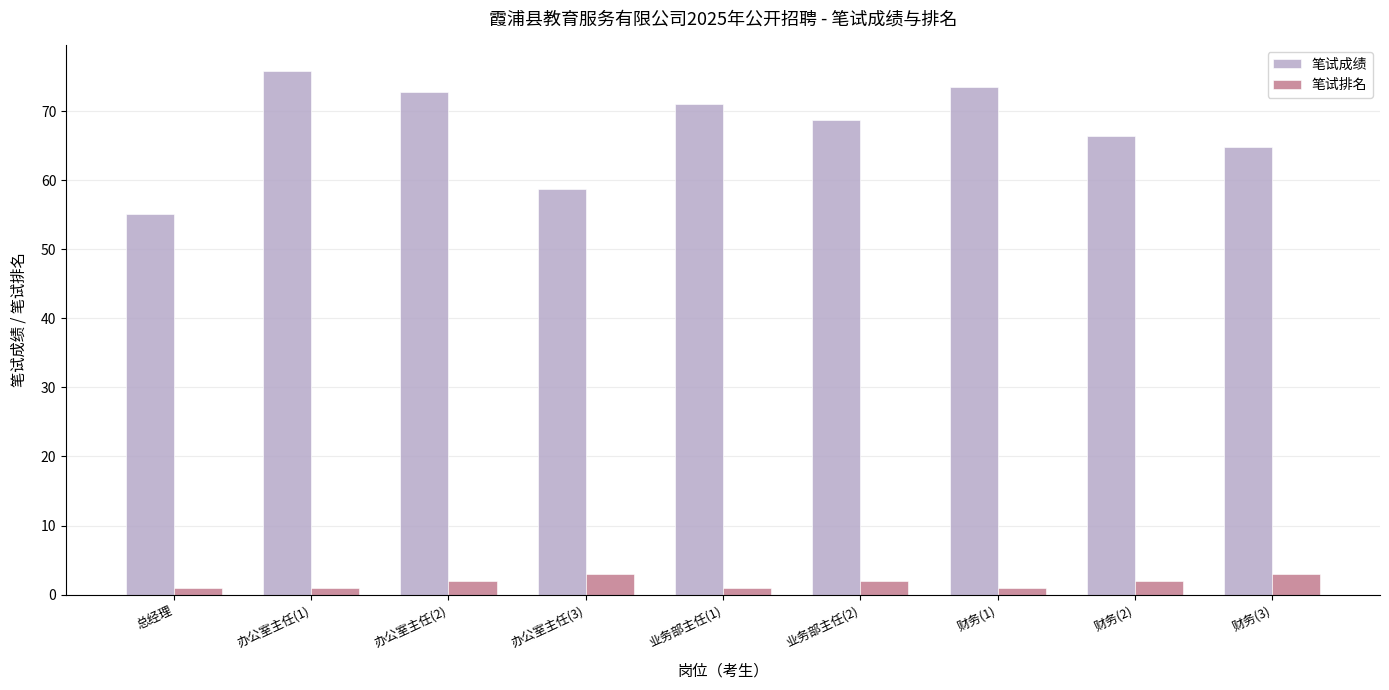

What is the label of the 2nd bar from the right?

财务(2)